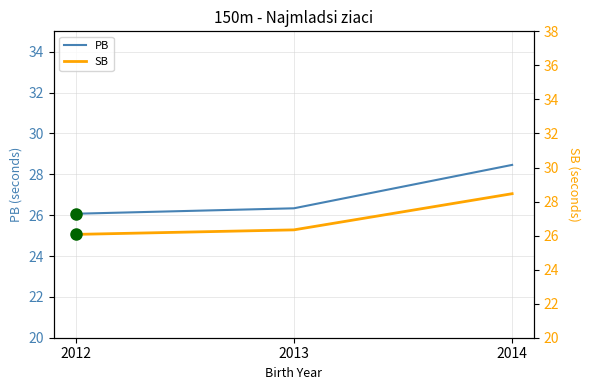

List the labels in order of SB value, largest first.

2014, 2013, 2012